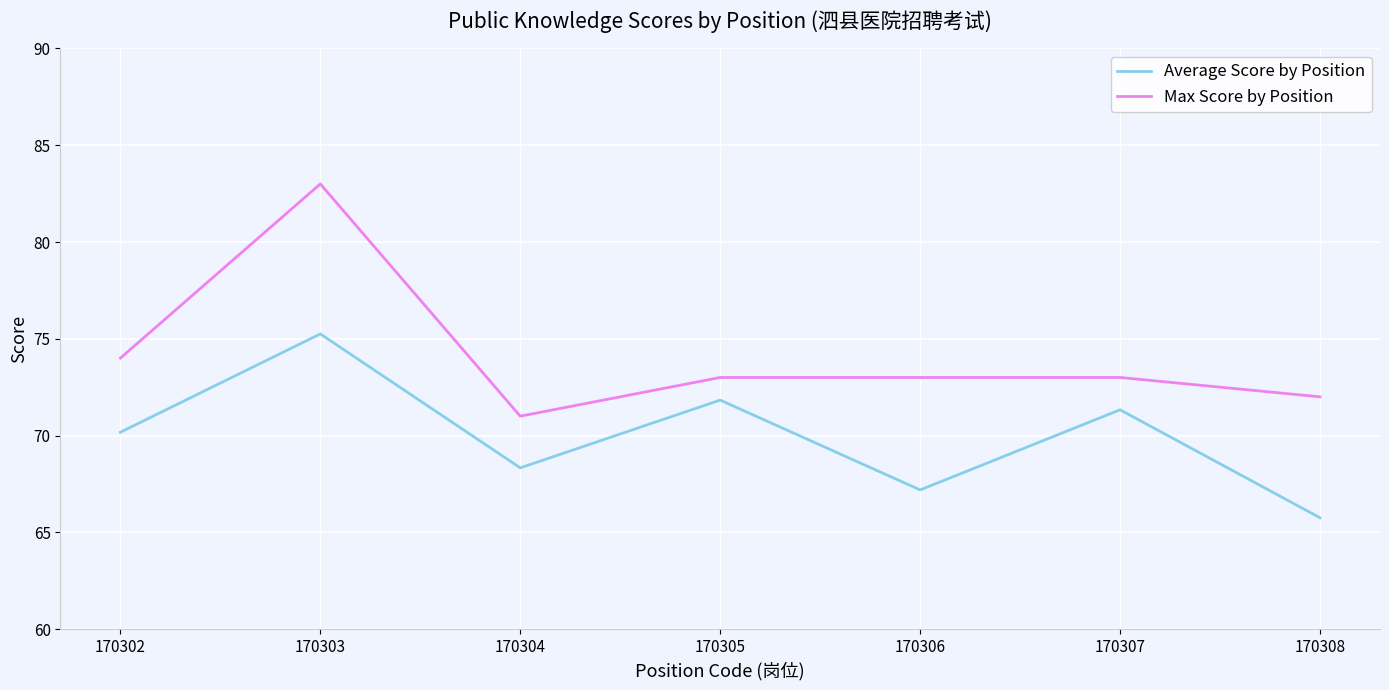

Is this an area chart (filled region under the line)?

No